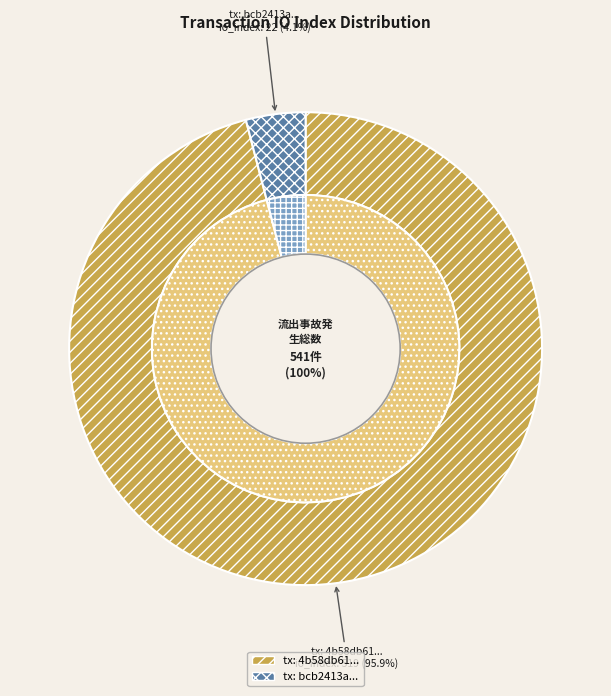

How many slices are in this pie chart?

2